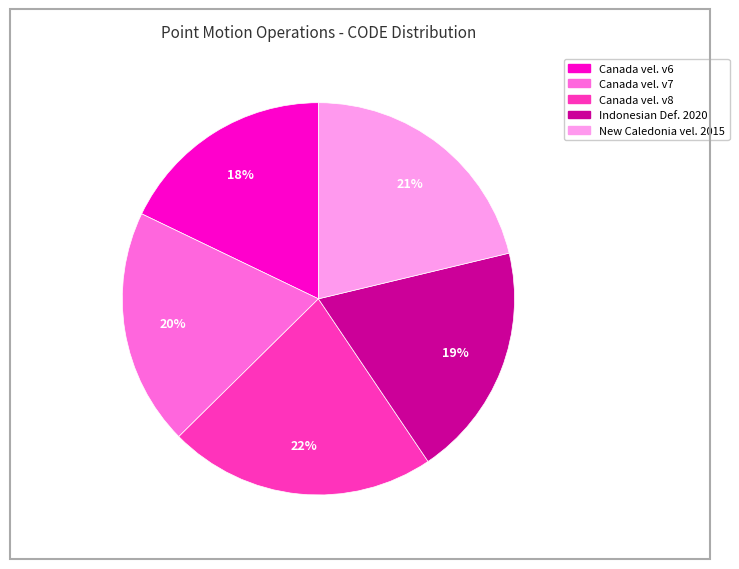

What is the largest slice in the pie chart?

Canada vel. v8